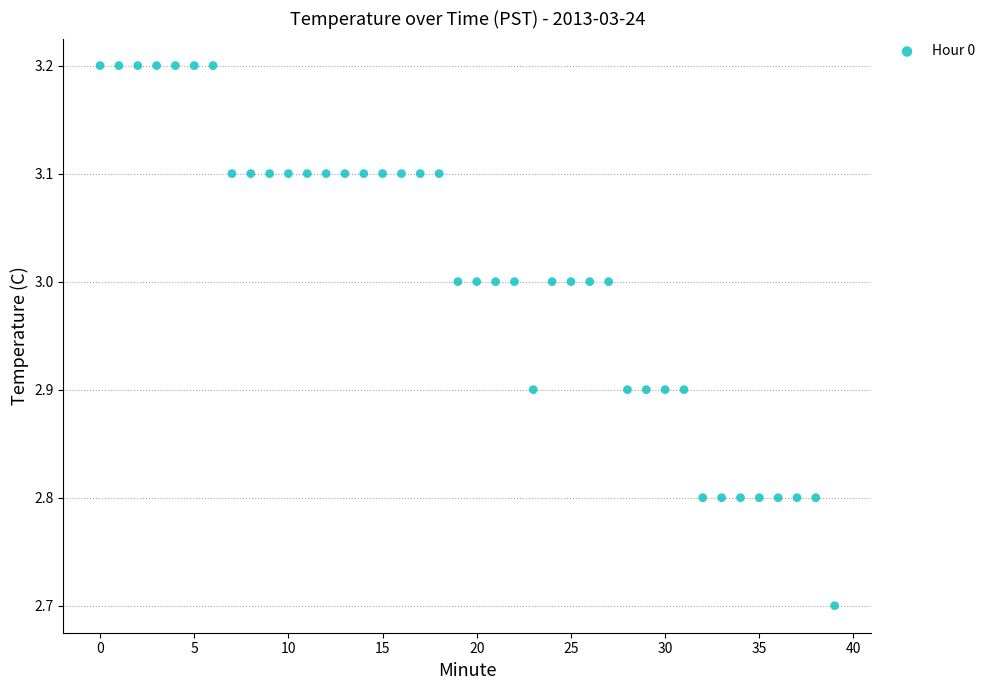

What Y value in the scatter plot is closest to 2?

2.7